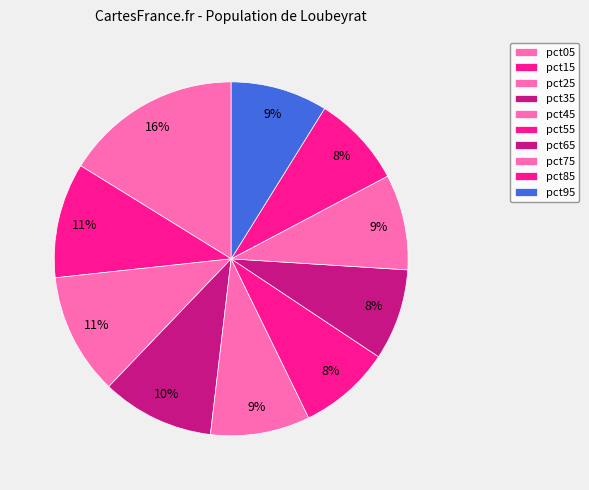

To the nearest percent, what portion does pct05 represent?

16%